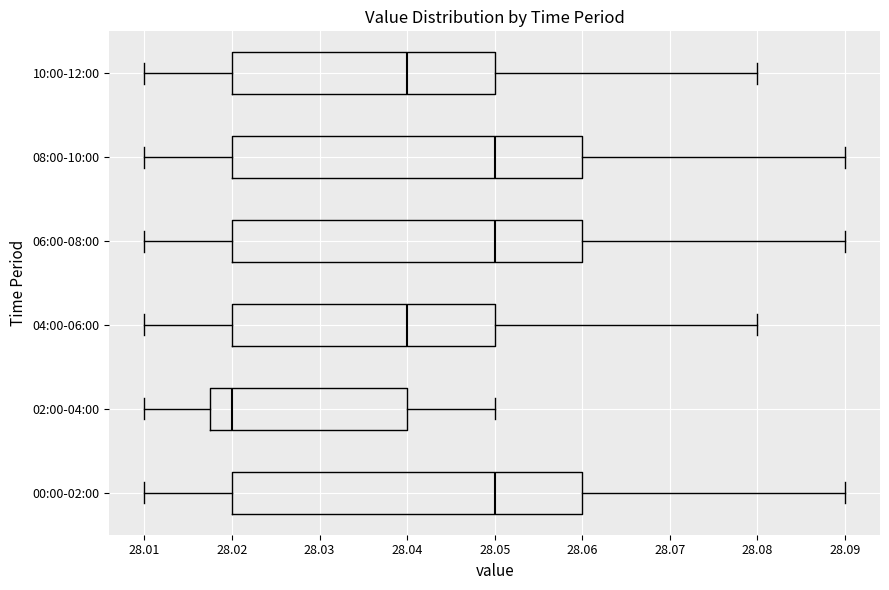

Where is the right edge of the box for 10:00-12:00 on the x-axis? The values are not printed on the chart, so give them approximately, as read against the axis.

28.050